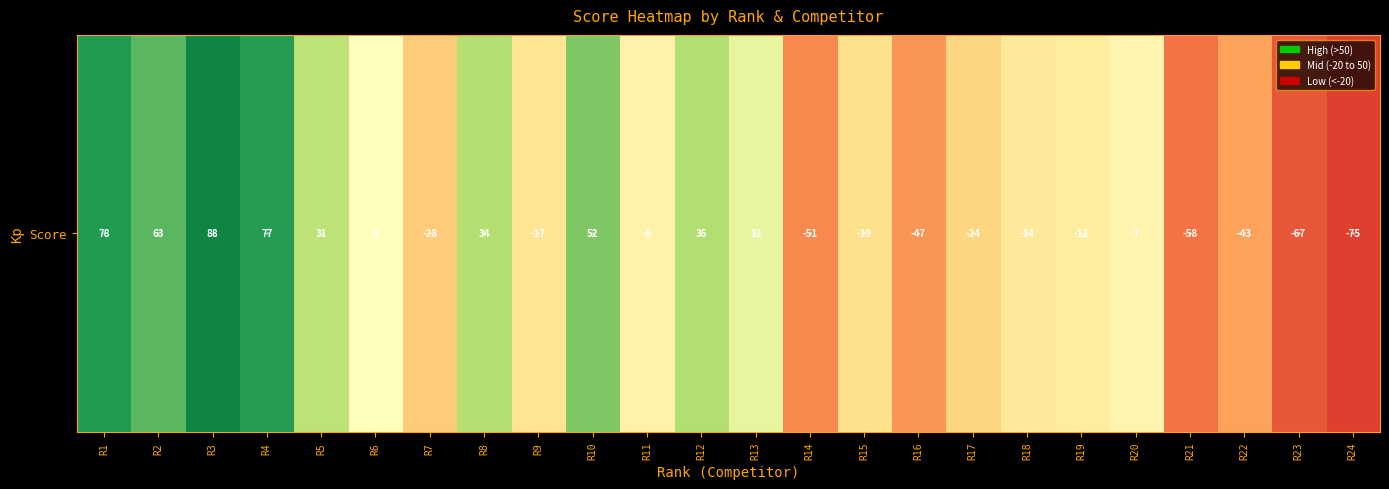

Rank the categories by value from lowest to highest.

R24, R23, R21, R14, R16, R22, R7, R17, R15, R9, R18, R19, R11, R20, R6, R13, R5, R8, R12, R10, R2, R4, R1, R3